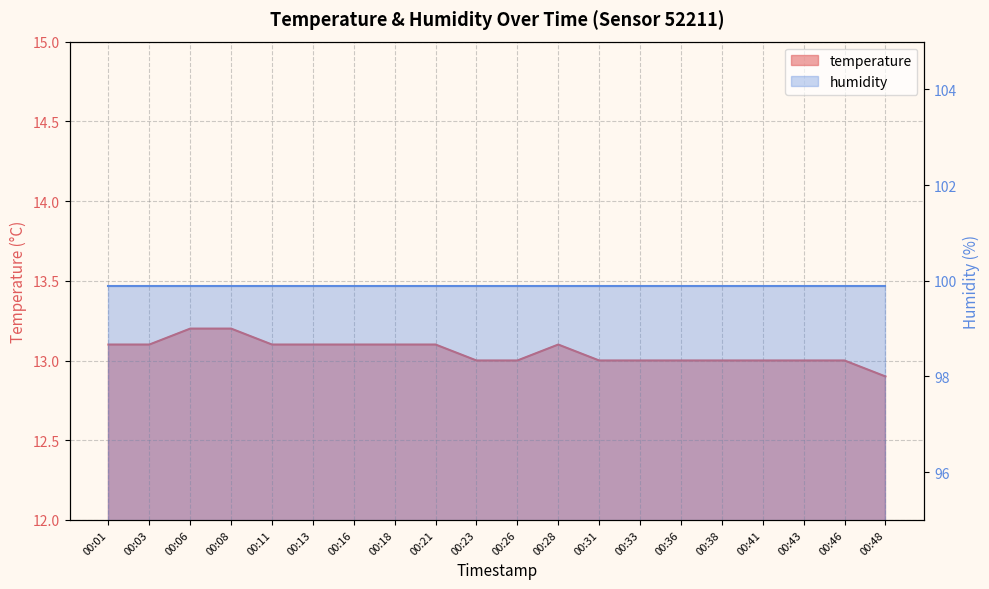

What is the maximum value shown in the chart?

13.2